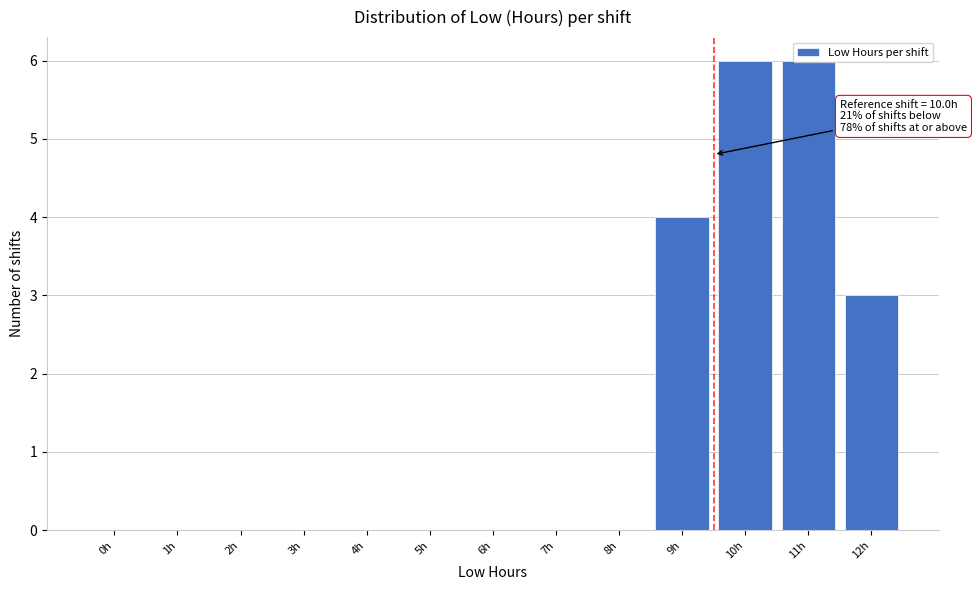

Between 10h and 7h, which is larger?

10h